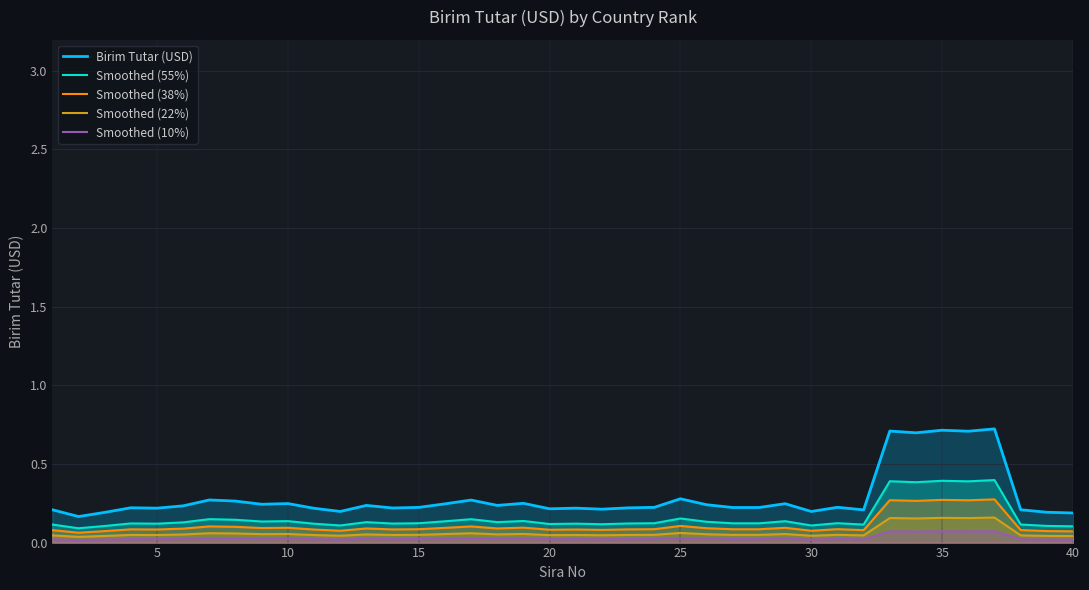

What is the difference between the second highest and second lowest values in the Birim Tutar (USD) series?

0.5